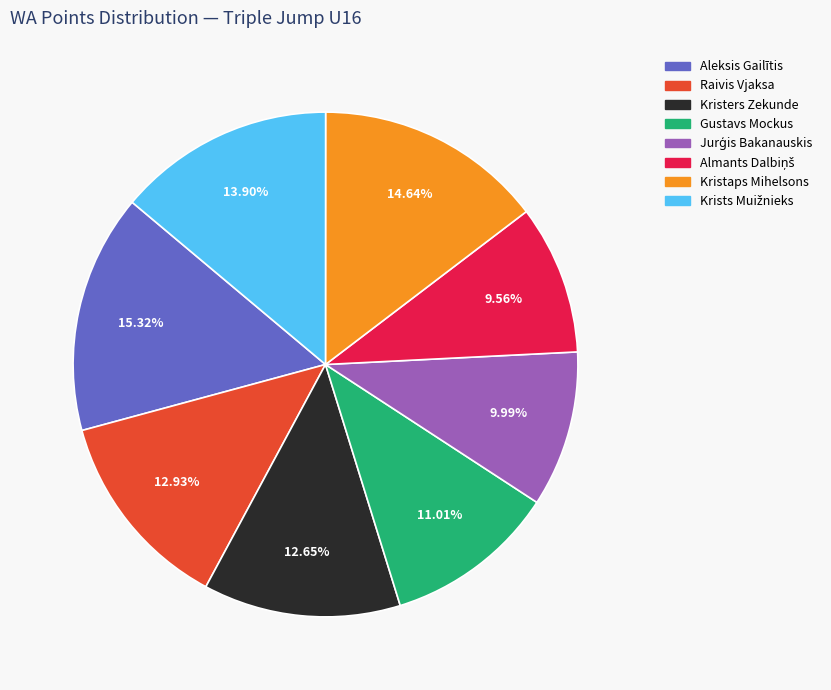

Which has a higher value, Gustavs Mockus or Raivis Vjaksa?

Raivis Vjaksa